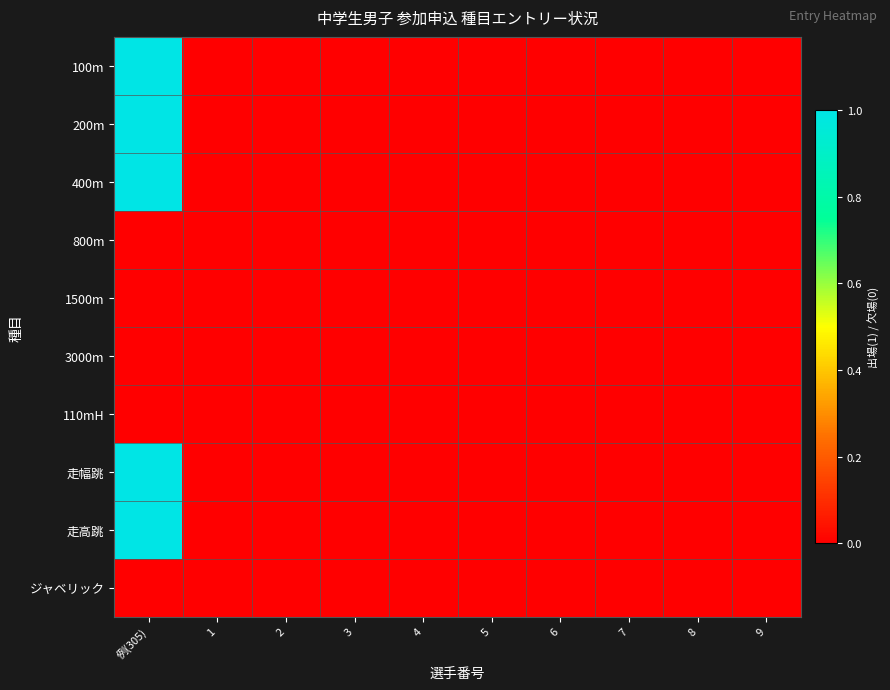

List the series in order of their peak value, highest first.

100m, 200m, 400m, 走幅跳, 走高跳, 800m, 1500m, 3000m, 110mH, ジャベリック